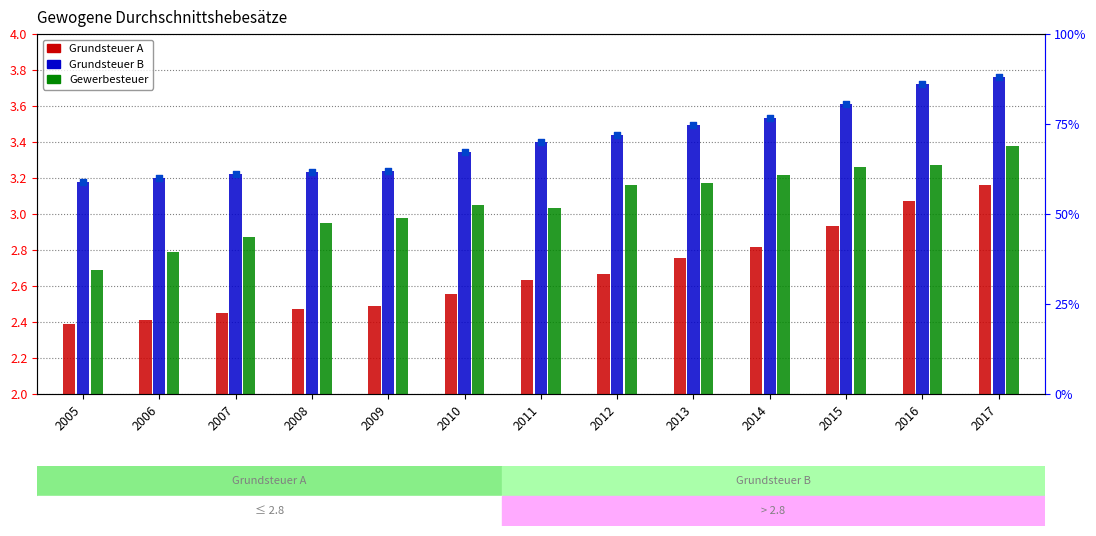

At how many categories does at least one series exceed 0?

13